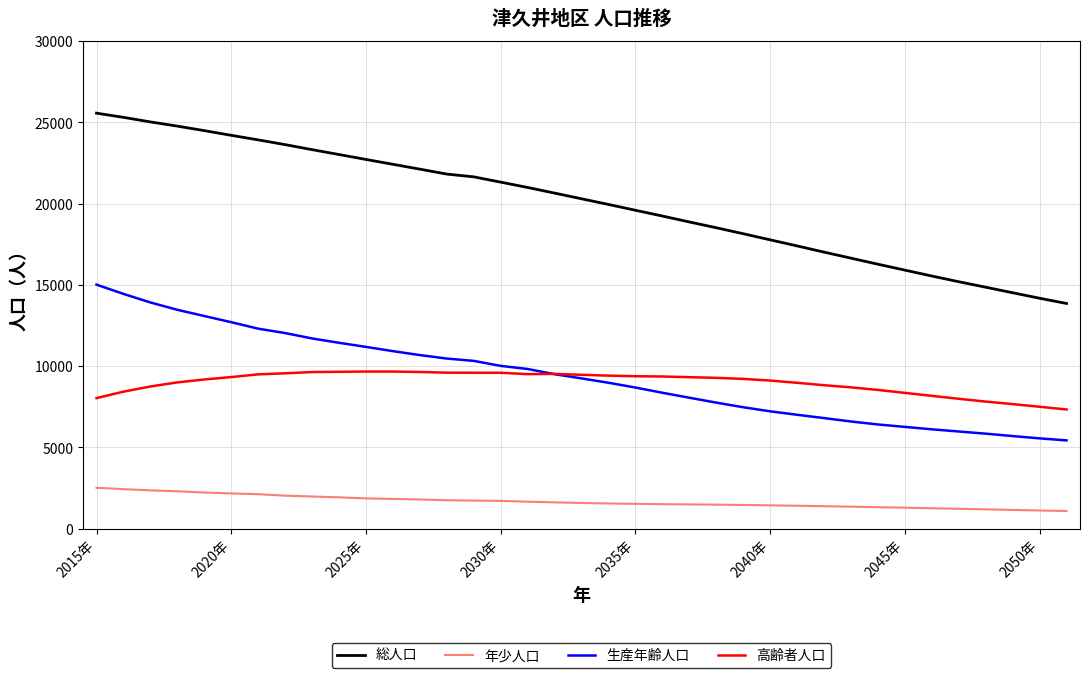

List the series in order of their peak value, highest first.

総人口, 生産年齢人口, 高齢者人口, 年少人口